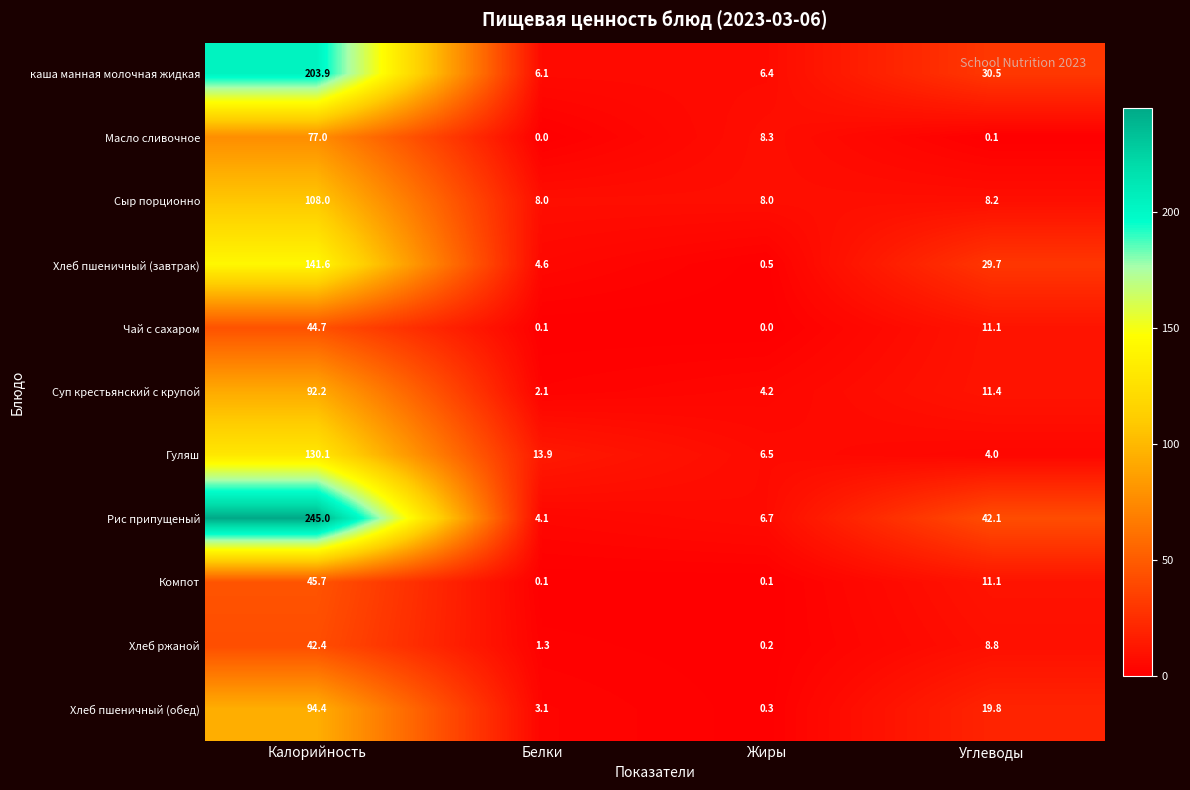

Which series has the largest total across all categories?

Рис припущеный